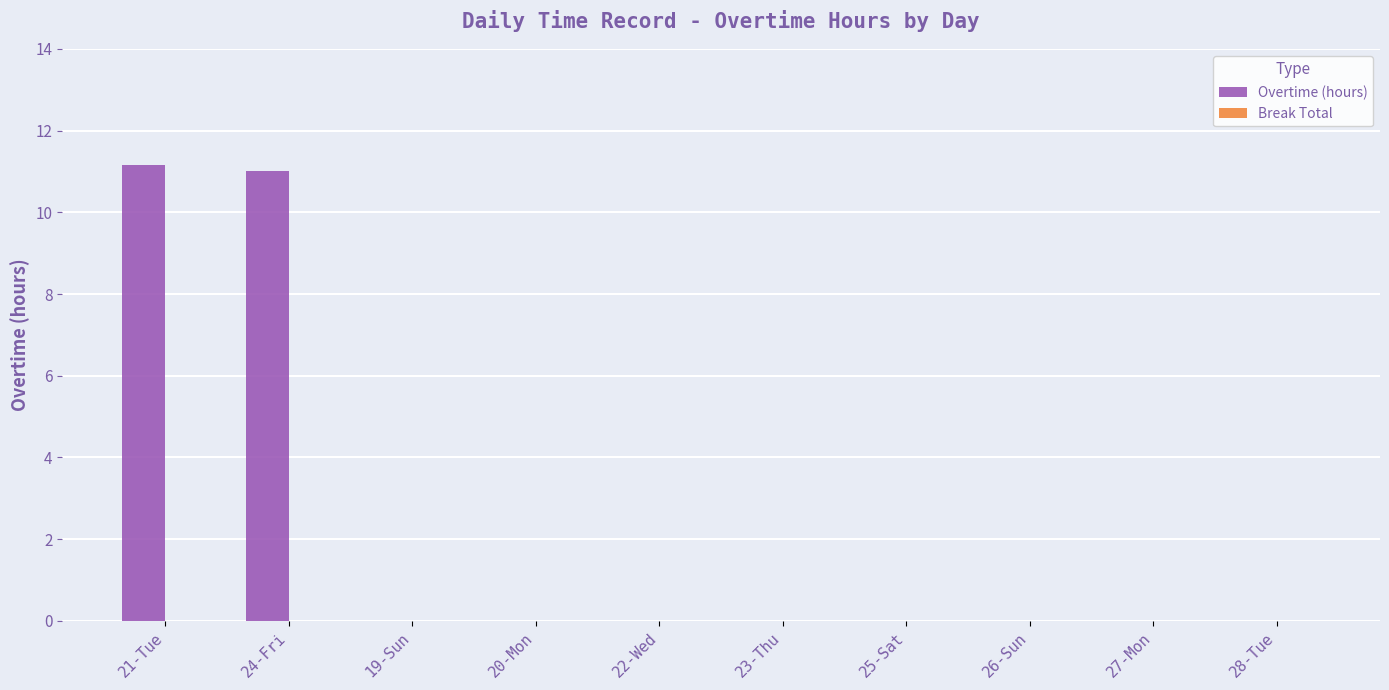

Reading left to right, list all the values displayed in this chart.

21-Tue=11.2	24-Fri=11.0	19-Sun=0.0	20-Mon=0.0	22-Wed=0.0	23-Thu=0.0	25-Sat=0.0	26-Sun=0.0	27-Mon=0.0	28-Tue=0.0